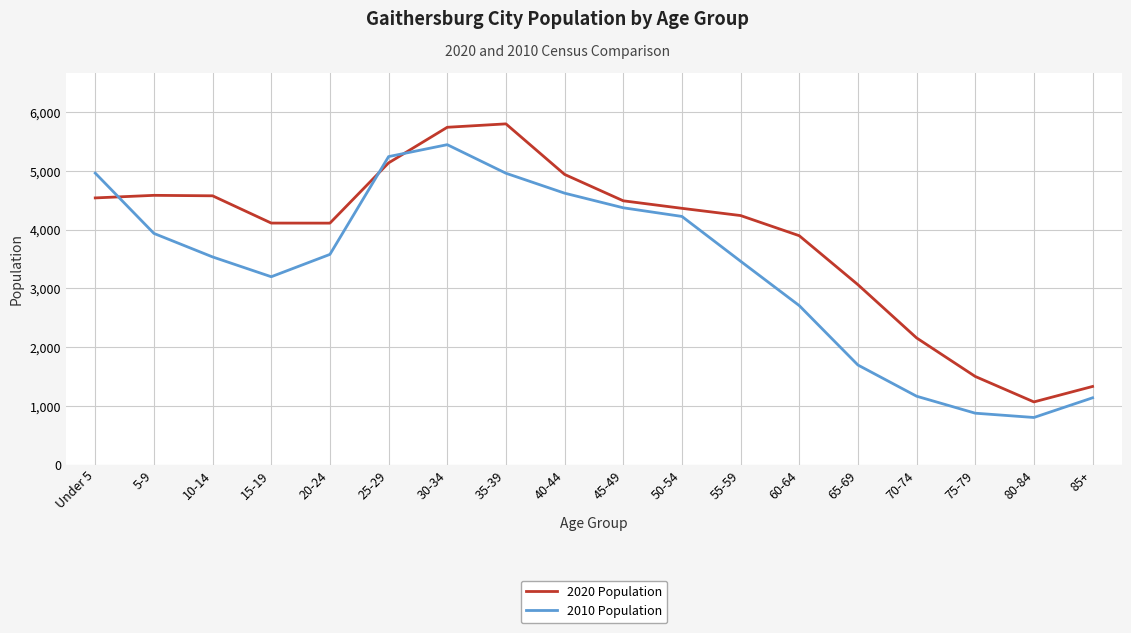

The value of 2010 Population at 30-34 is 5446. True or false?

True